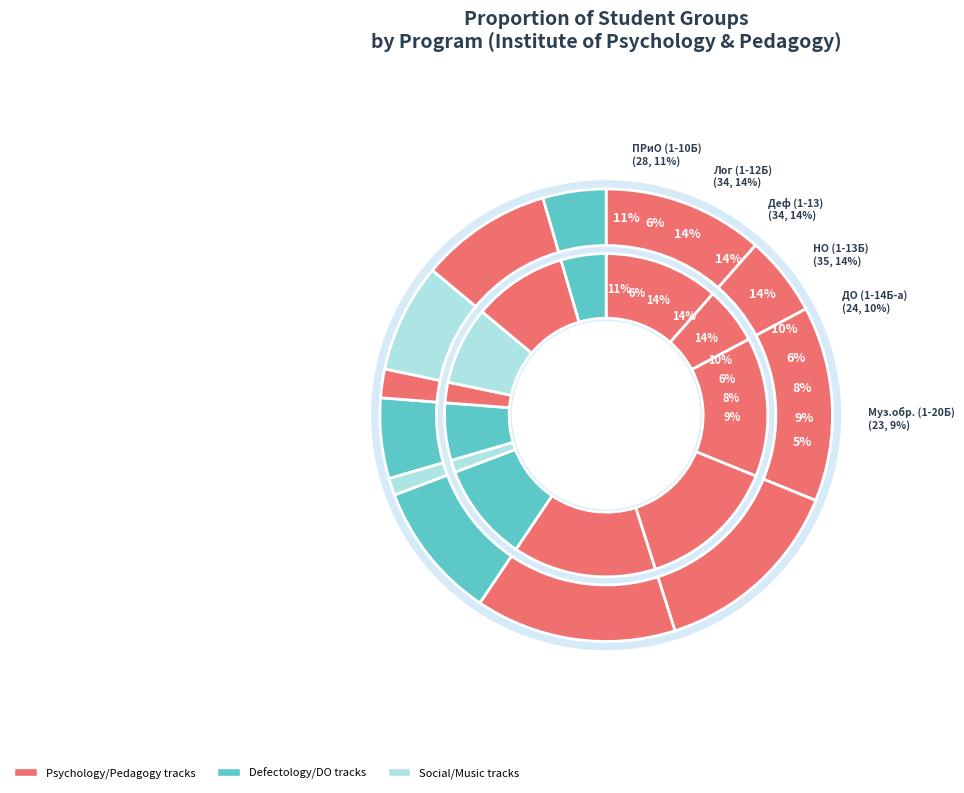

Count the number of slices in the pie.

12